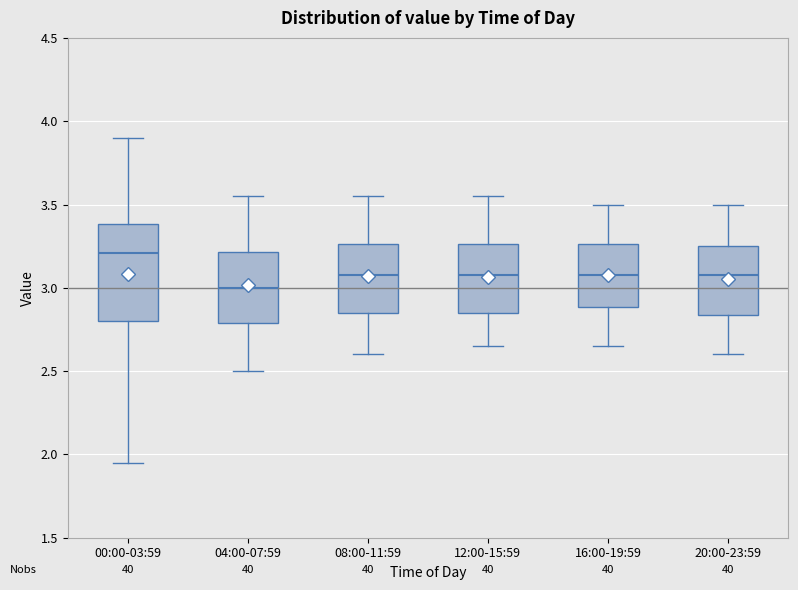

Where does the median line of the box for 20:00-23:59 sit on the y-axis? The values are not printed on the chart, so give them approximately, as read against the axis.

3.10